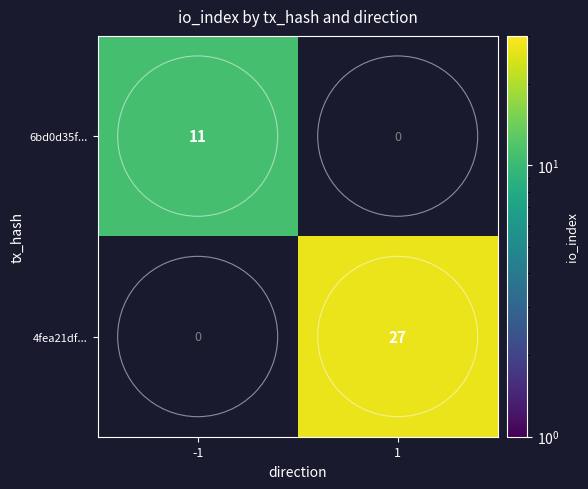

How many data points does each series have?

2